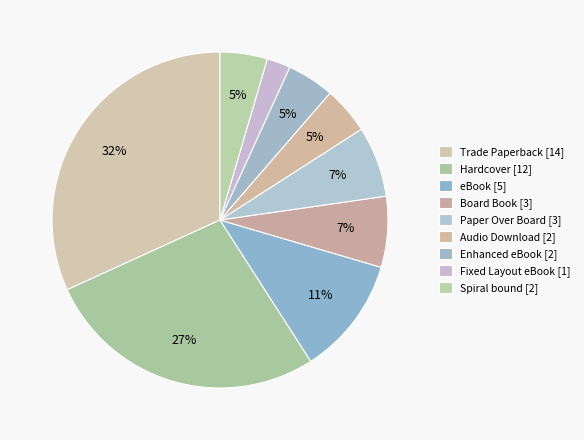

How many slices are in this pie chart?

9